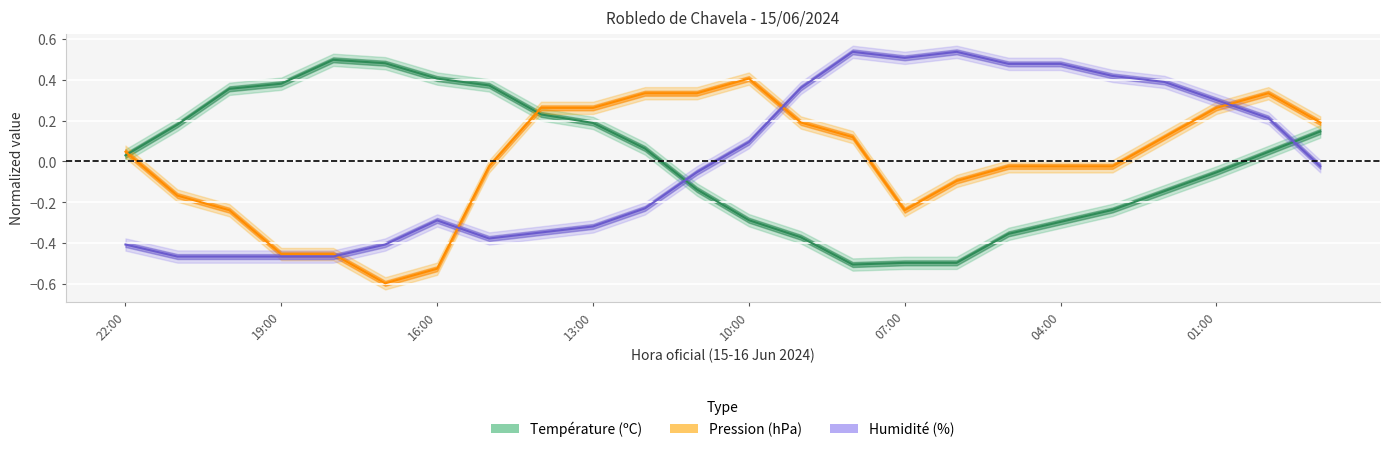

What is the label of the 15th point from the left?

08:00